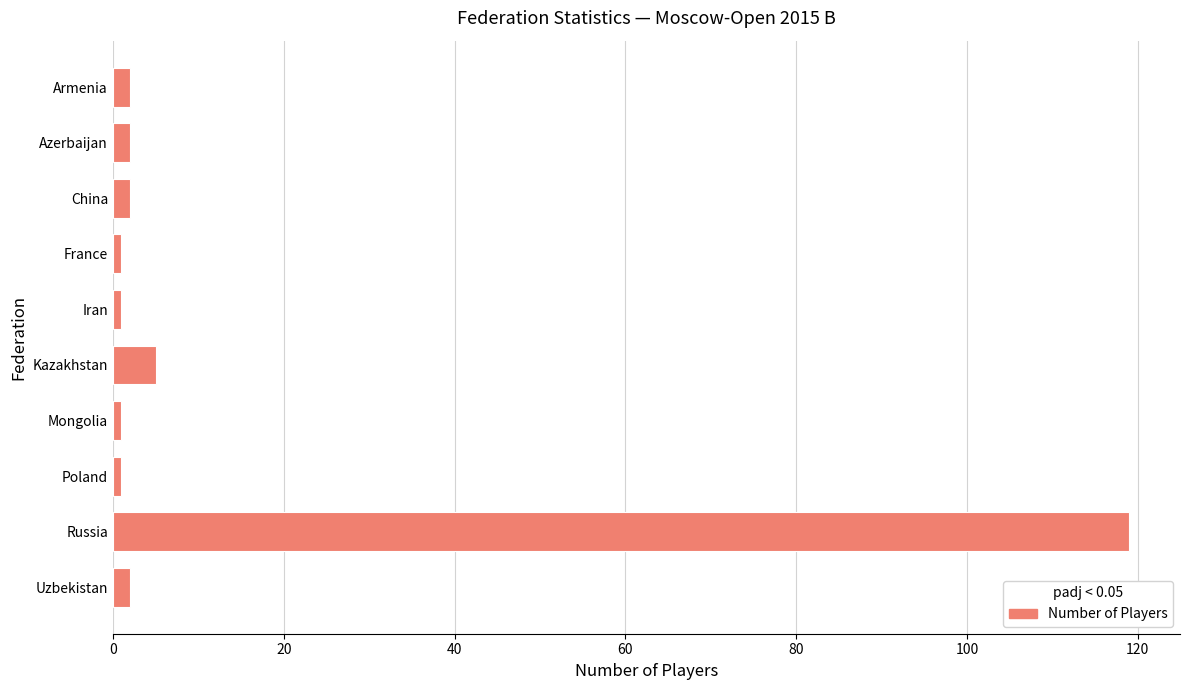

What is the label of the 9th bar from the top?

Russia